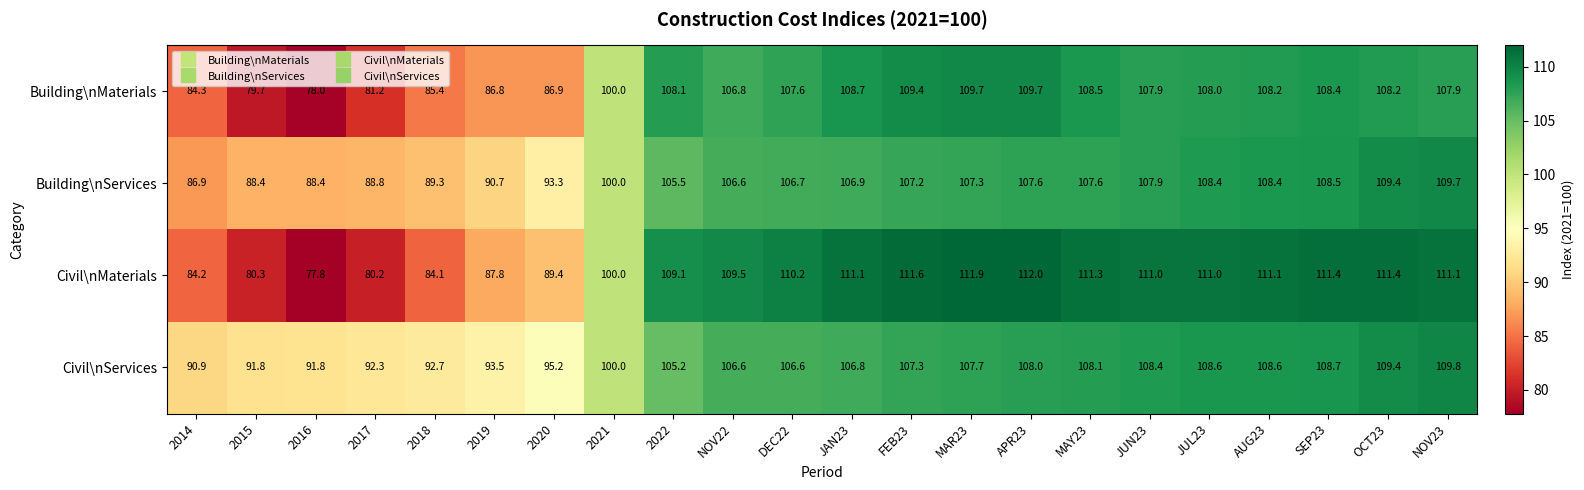

How many categories are shown in the chart?

22